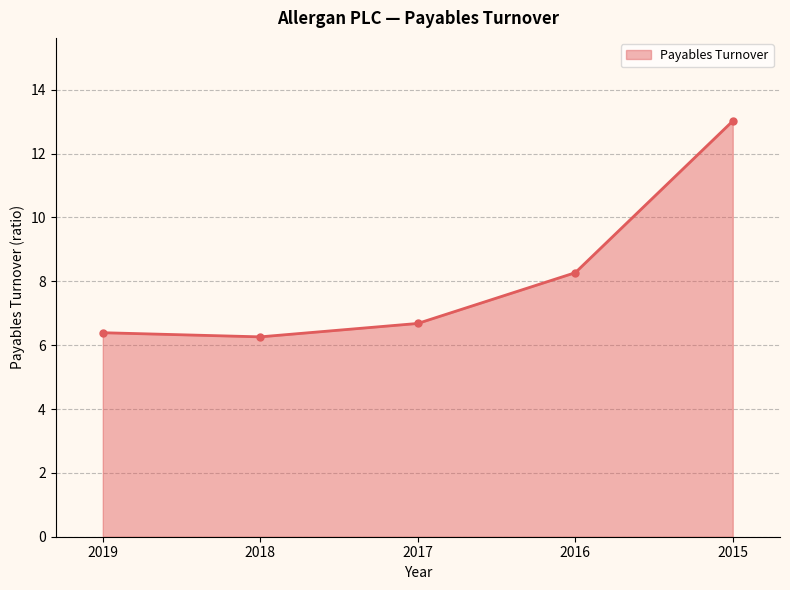

True or false: the data shows 9.6 at 2018.

False